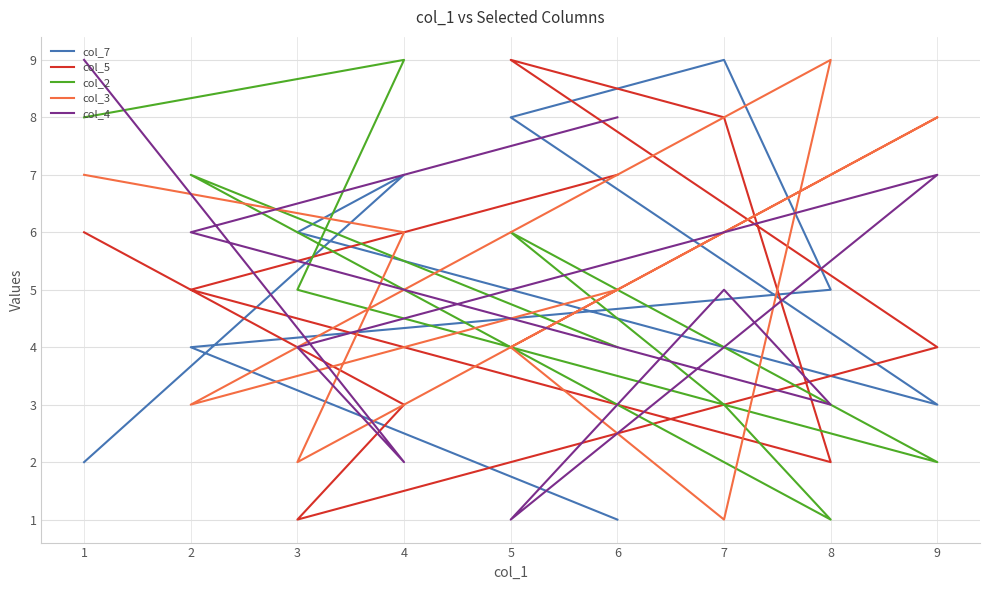

List the series in order of their peak value, highest first.

col_7, col_5, col_2, col_3, col_4